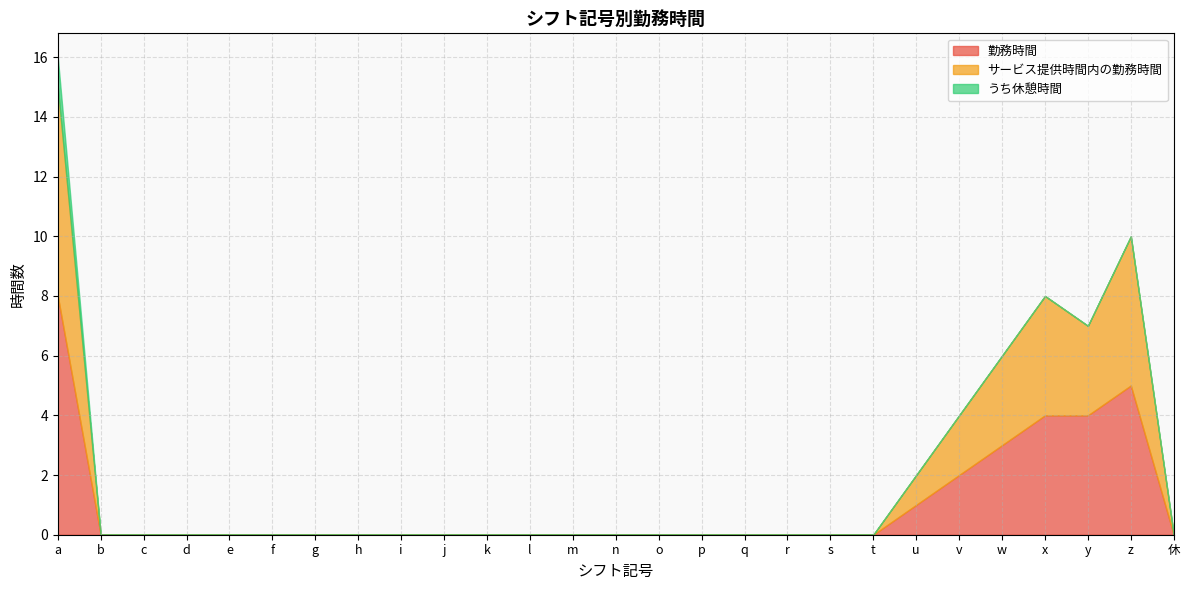

Reading right to left, list all the values displayed in this chart.

勤務時間: 0	5	4	4	3	2	1	0	0	0	0	0	0	0	0	0	0	0	0	0	0	0	0	0	0	0	8
サービス提供時間内の勤務時間: 0	5	3	4	3	2	1	0	0	0	0	0	0	0	0	0	0	0	0	0	0	0	0	0	0	0	7
うち休憩時間: 0	0	0	0	0	0	0	0	0	0	0	0	0	0	0	0	0	0	0	0	0	0	0	0	0	0	1